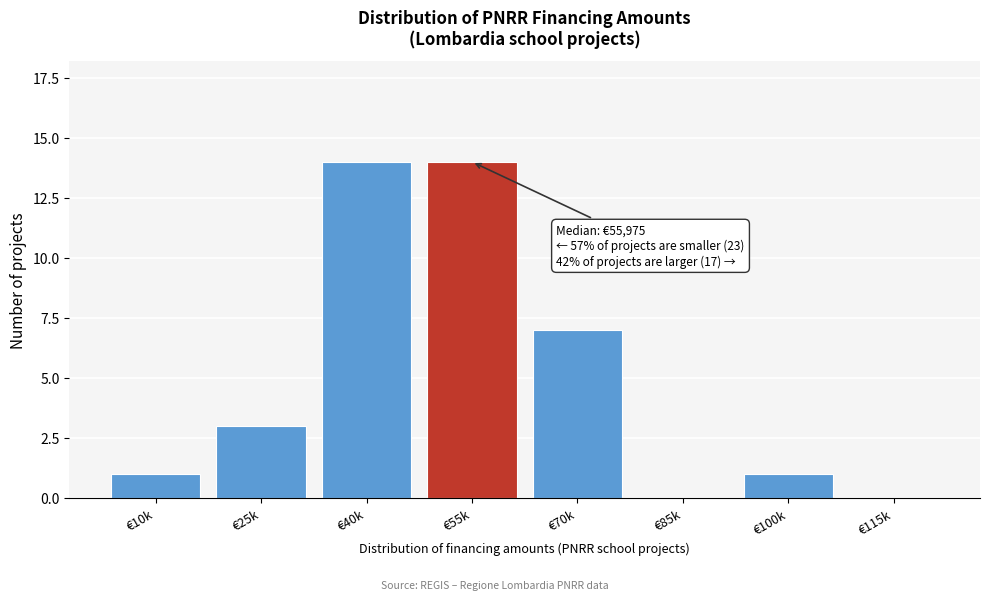

Reading left to right, extract all data points from this chart.

€10k=1	€25k=3	€40k=14	€55k=14	€70k=7	€85k=0	€100k=1	€115k=0